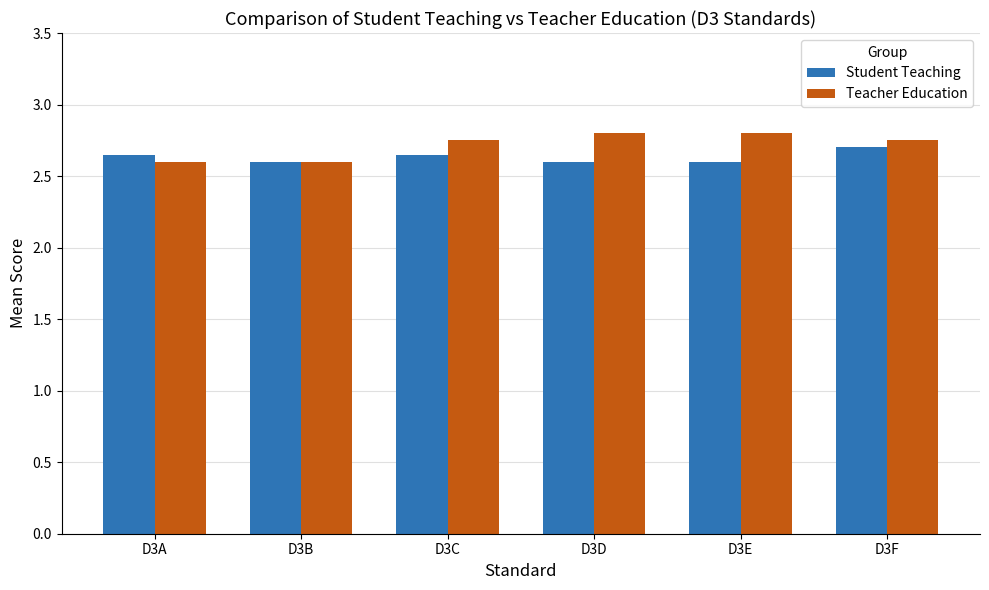

Rank the series at D3E from highest to lowest value.

Teacher Education, Student Teaching